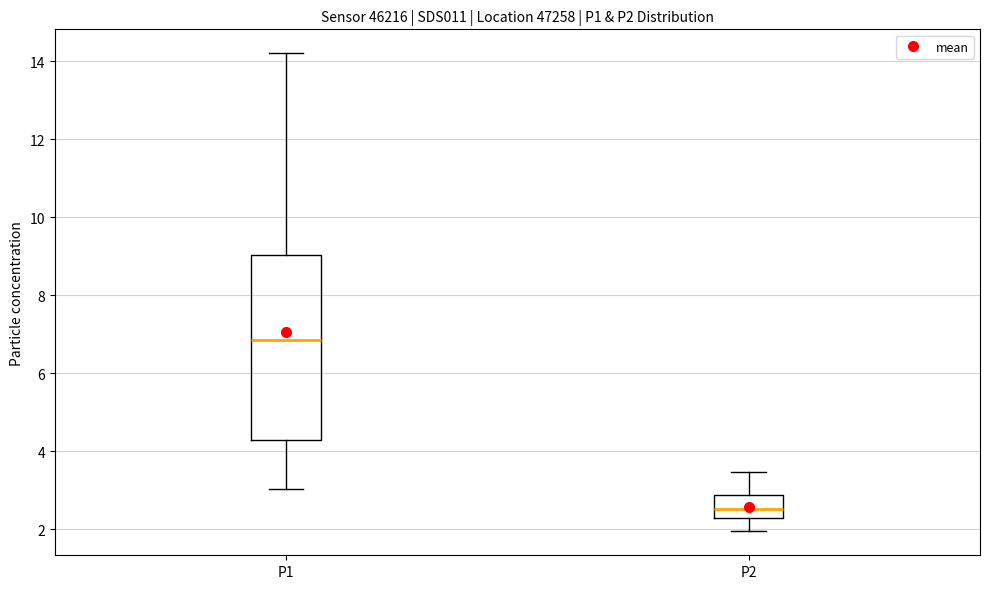

Reading left to right, read every box against the y-axis: the position of its median line, the range the box covers, and the ends of its whiskers. The values are not printed on the chart, so give them approximately, as read against the axis.

P1: median 6.8, box 4.2 to 9.0, whiskers 3.0 to 14.2
P2: median 2.6, box 2.2 to 2.8, whiskers 2.0 to 3.4